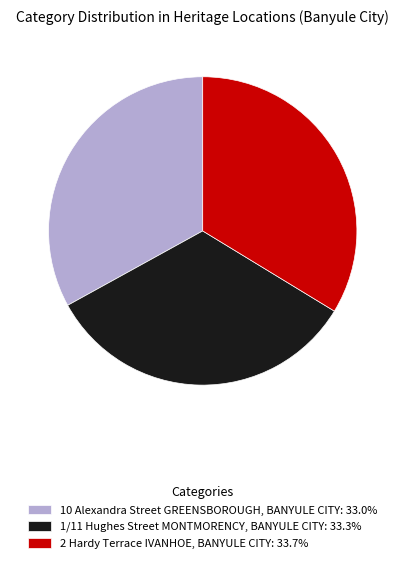

Approximately how many times larger is the value at 10 Alexandra Street GREENSBOROUGH, BANYULE CITY: 33.0% compared to 1/11 Hughes Street MONTMORENCY, BANYULE CITY: 33.3%?

1.0